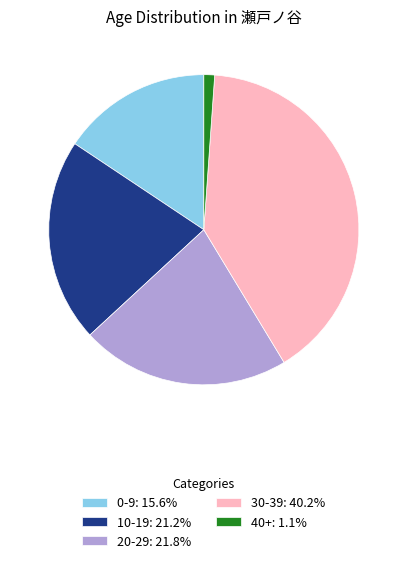

Do 10-19: 21.2% and 30-39: 40.2% together represent more than half of the pie?

Yes